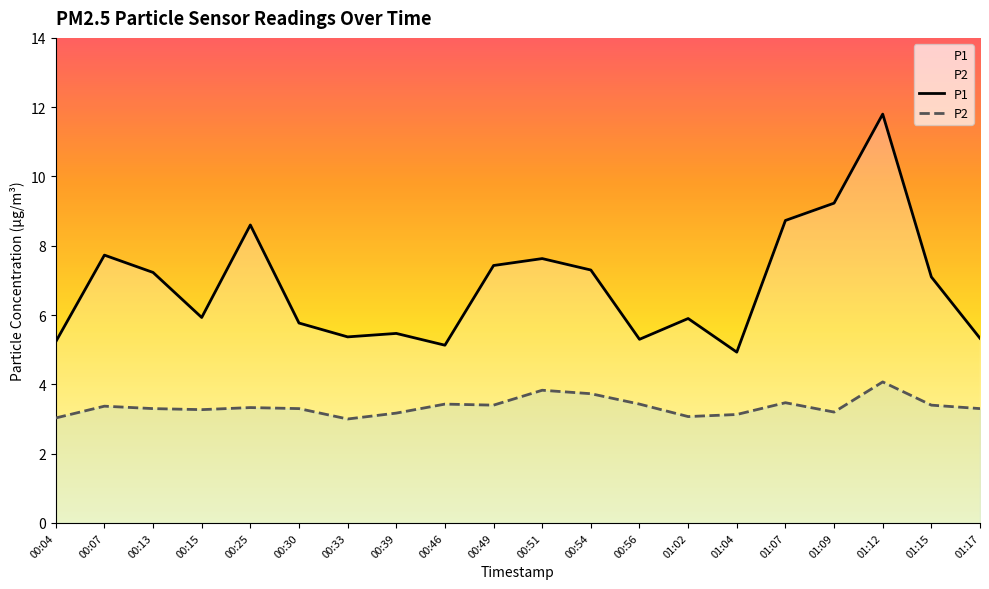

True or false: P2 and P1 cross at least once.

False